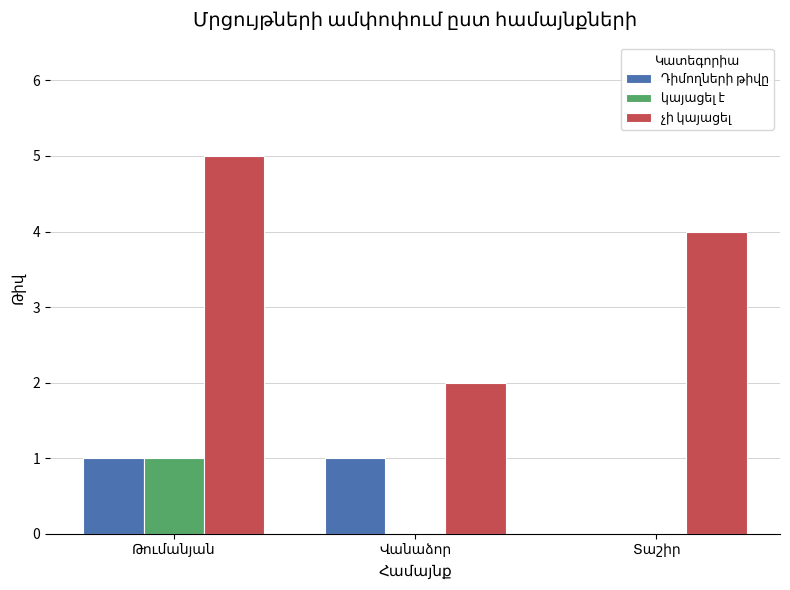

How many distinct data groups are displayed?

3